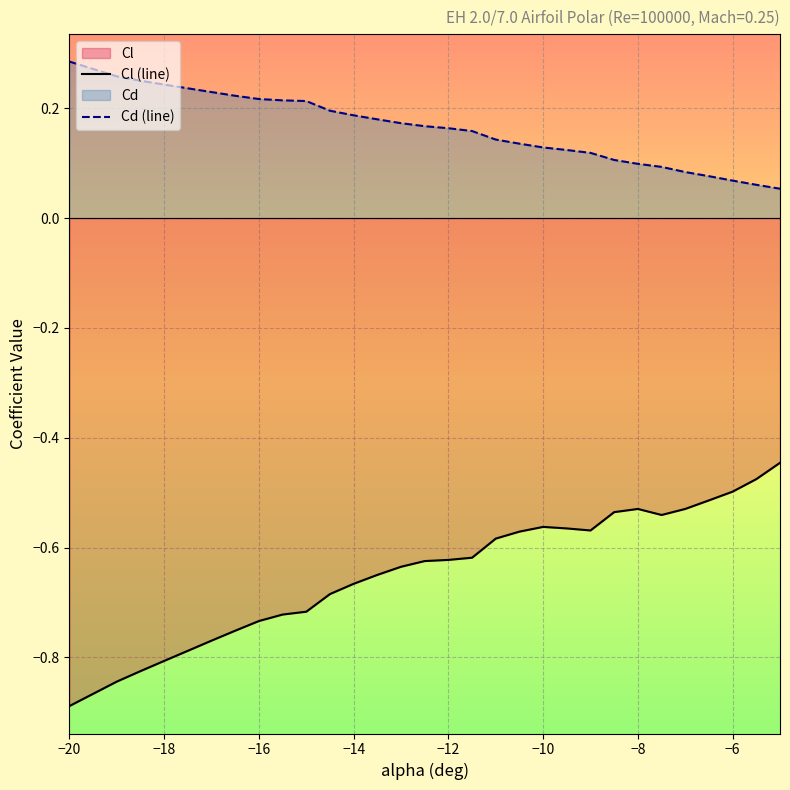

True or false: Cd (line) and Cl (line) intersect in this chart.

False